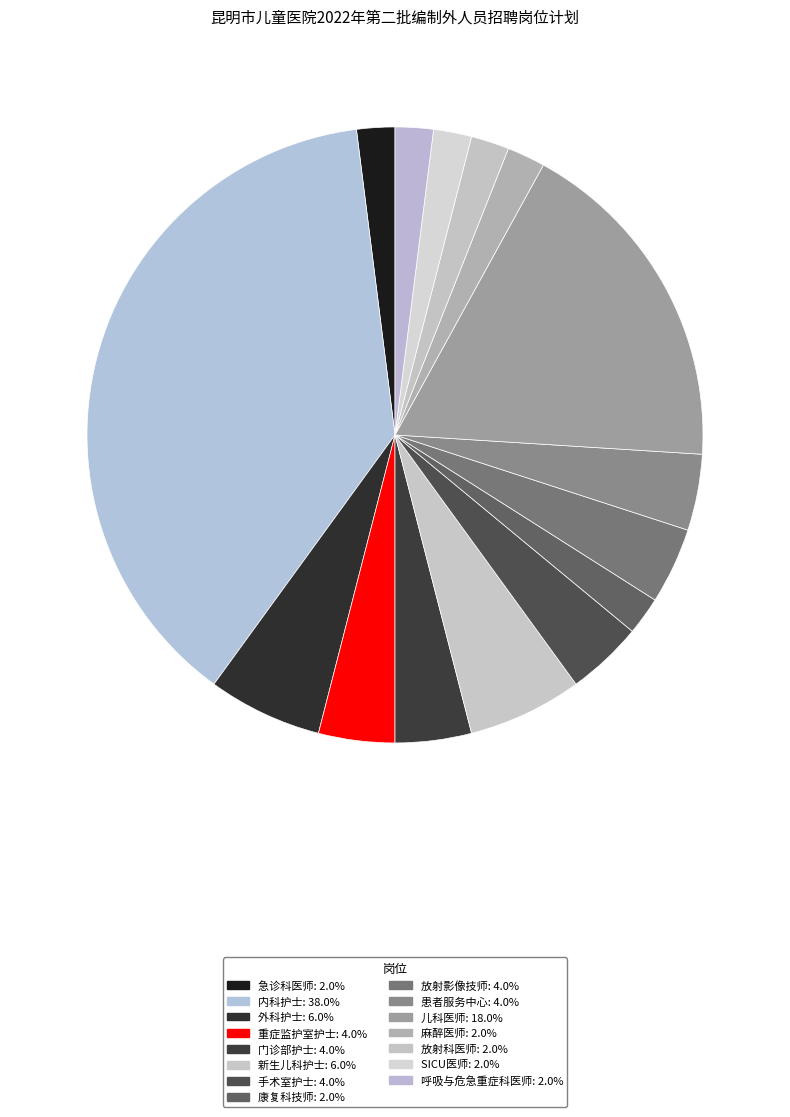

Does 康复科技师 account for over 50% of the chart?

No